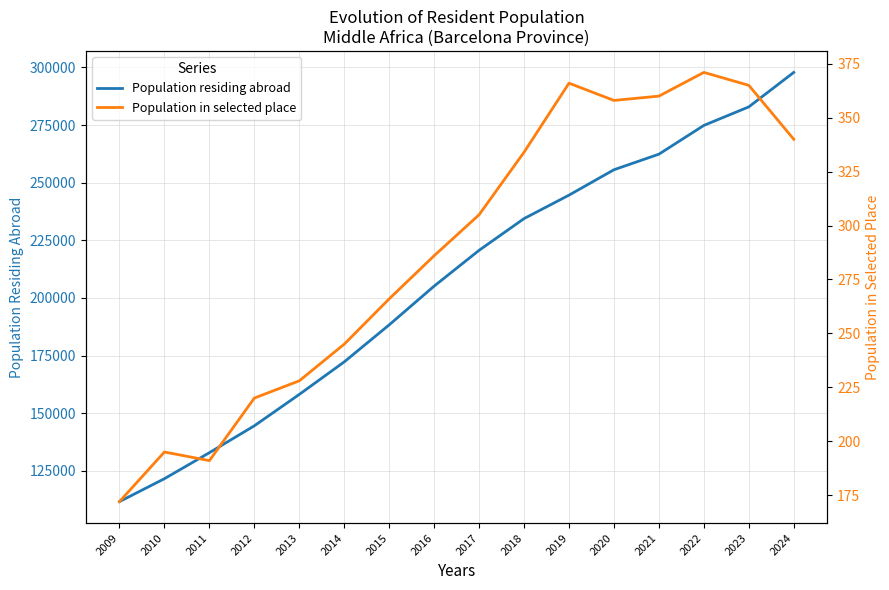

True or false: Population residing abroad has more than 0 interior local peaks.

False